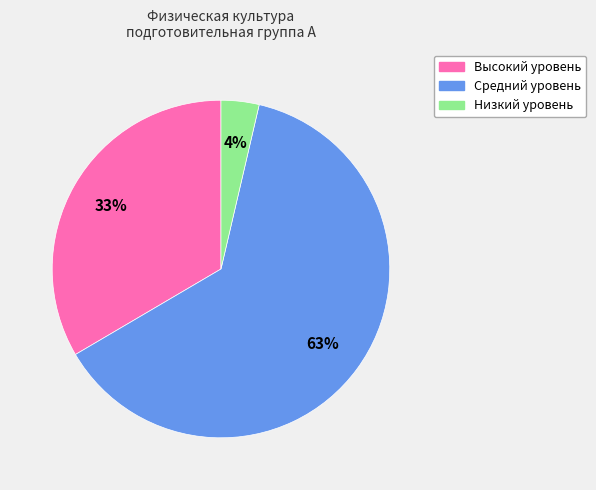

Is there a majority slice in this chart?

Yes